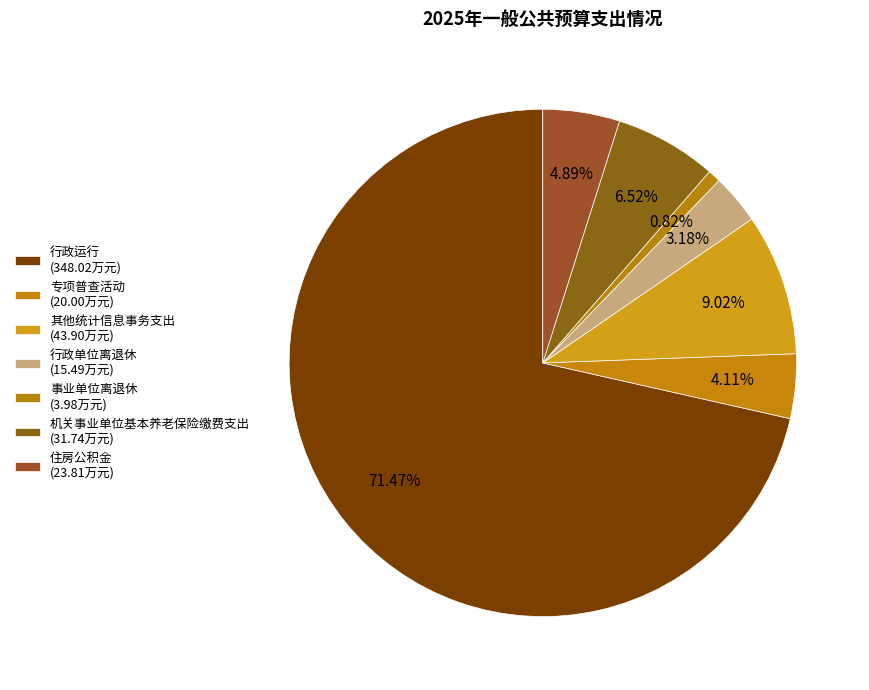

What percentage is the 机关事业单位基本养老保险缴费支出 slice, to the nearest percent?

7%